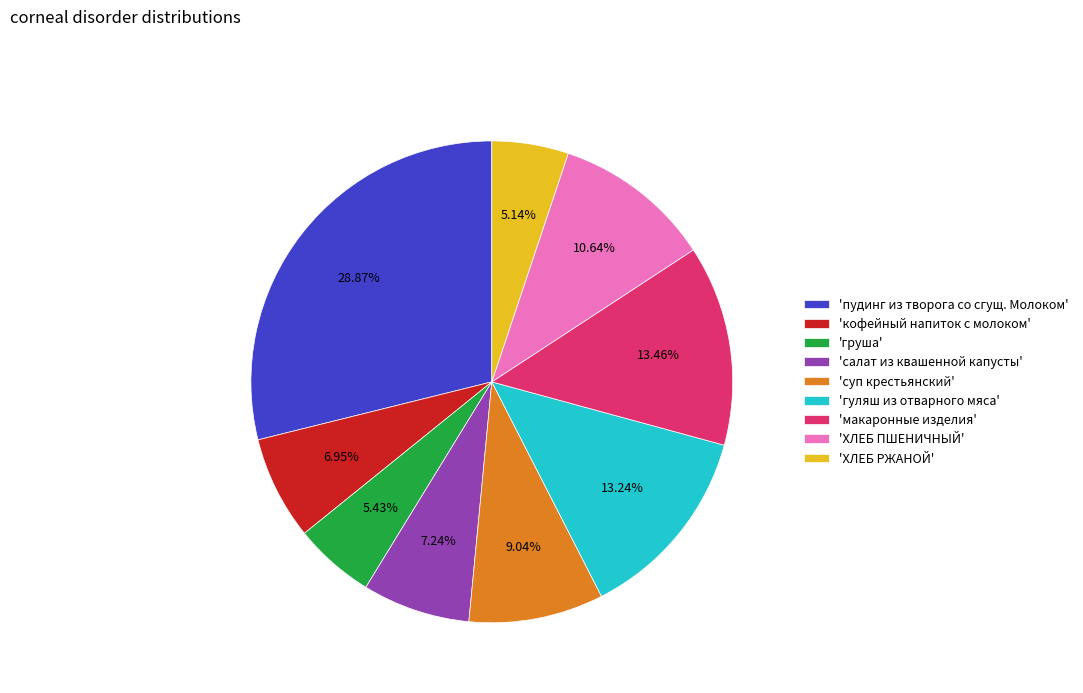

Which category has the biggest portion of the pie?

'пудинг из творога со сгущ. Молоком'